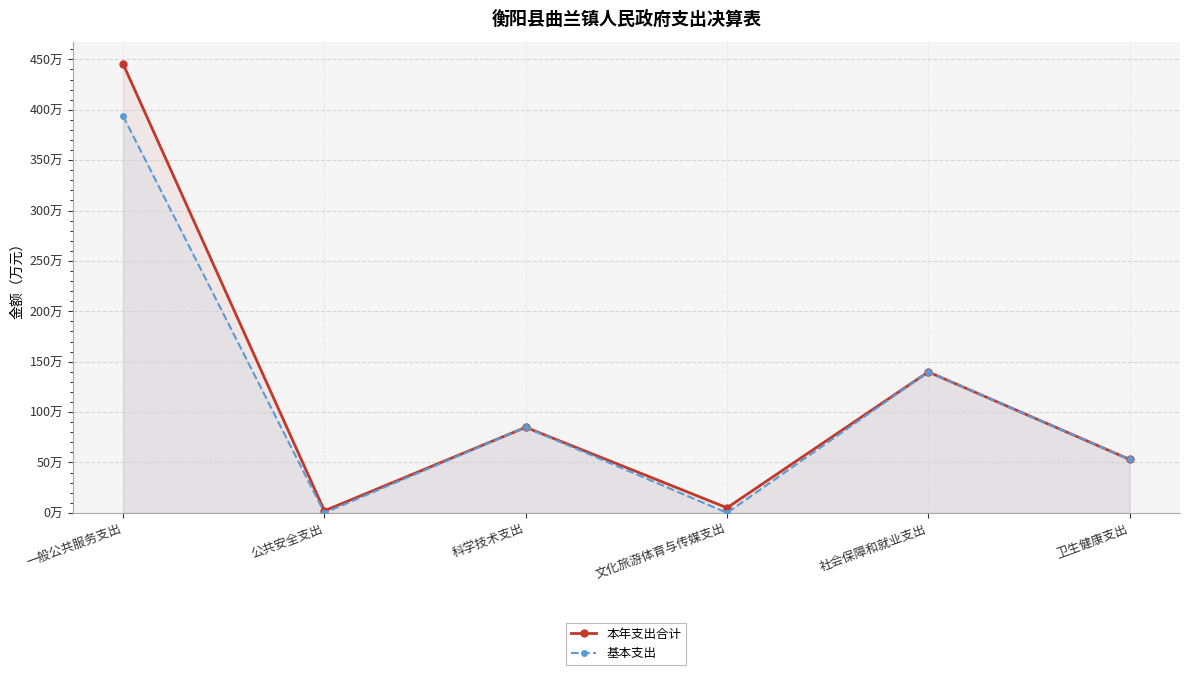

True or false: 基本支出 has a value of 0.0 at 公共安全支出.

True